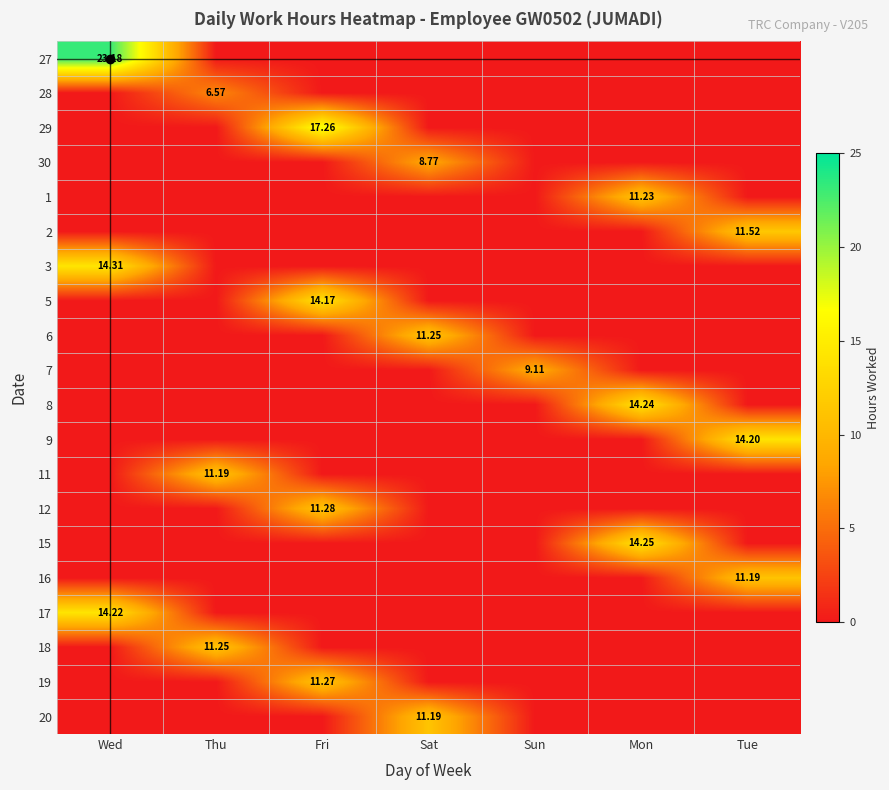

True or false: 20 has a value of 0.0 at Wed.

True